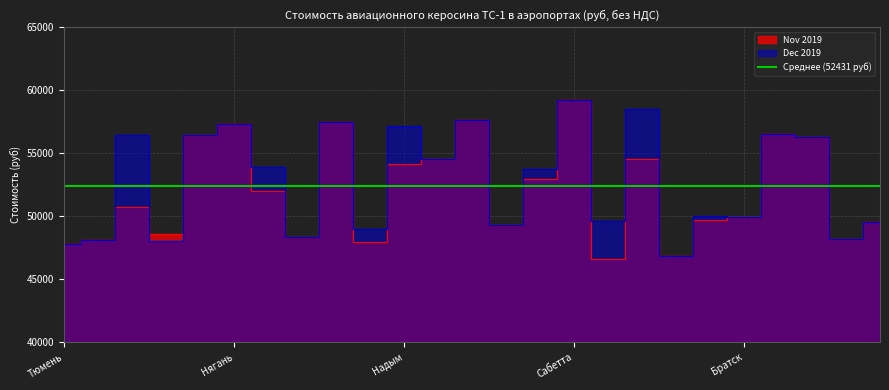

Count the number of data series in this chart.

2